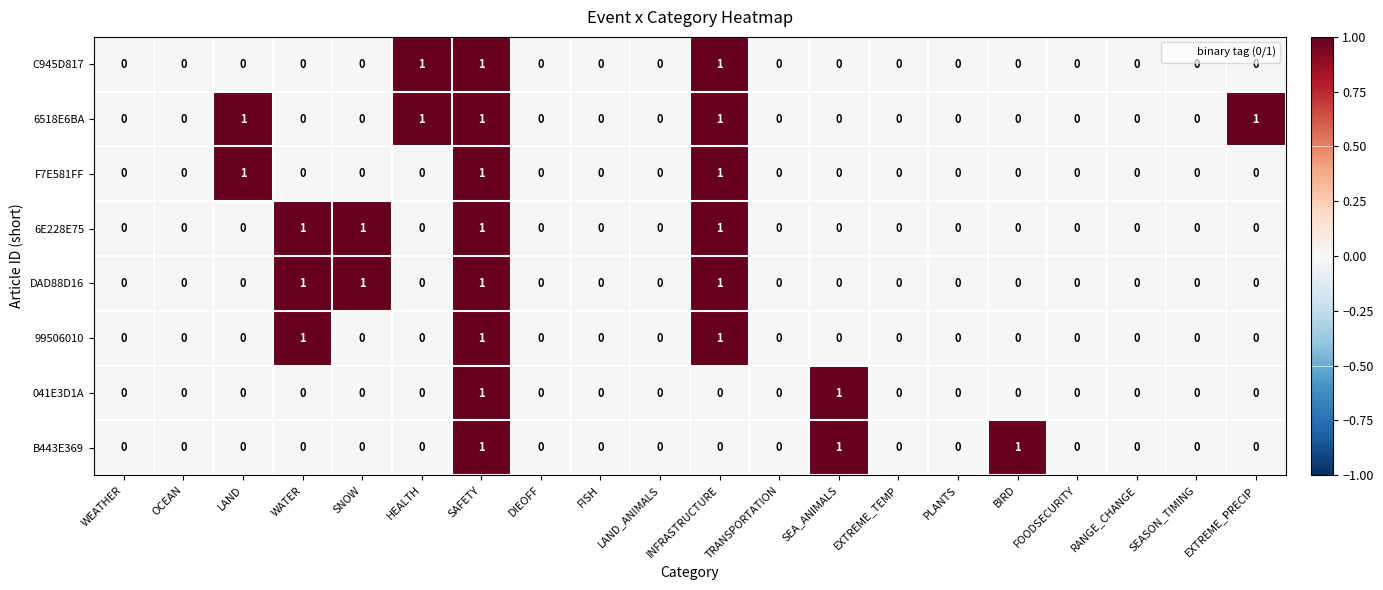

Is it true that B443E369 equals 0 at HEALTH?

True